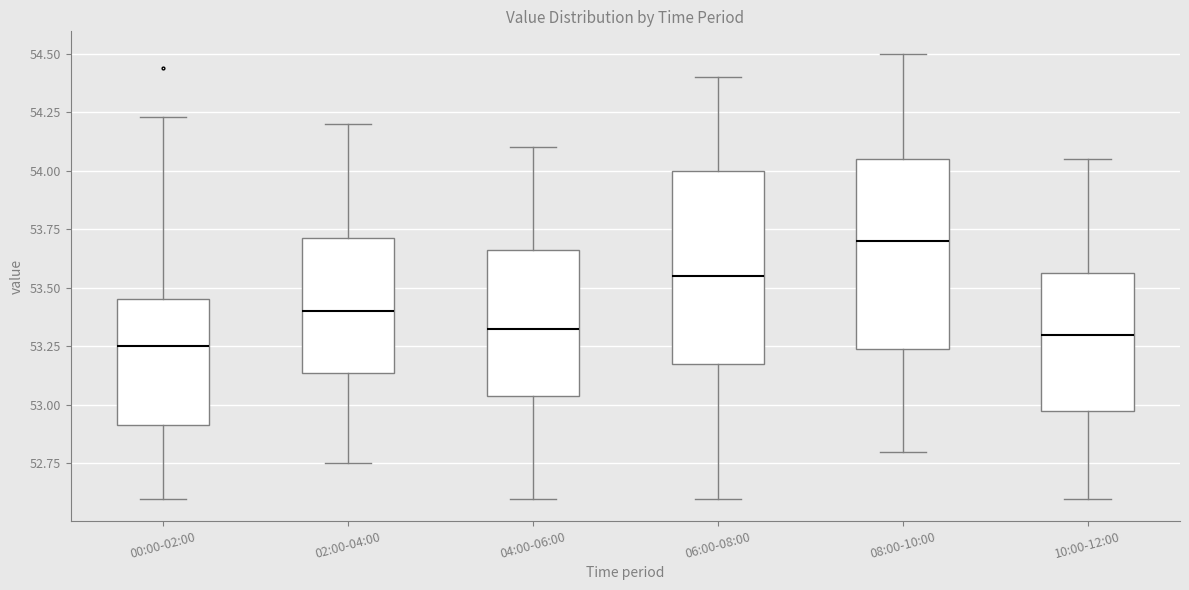

Which box has the highest median line?

08:00-10:00